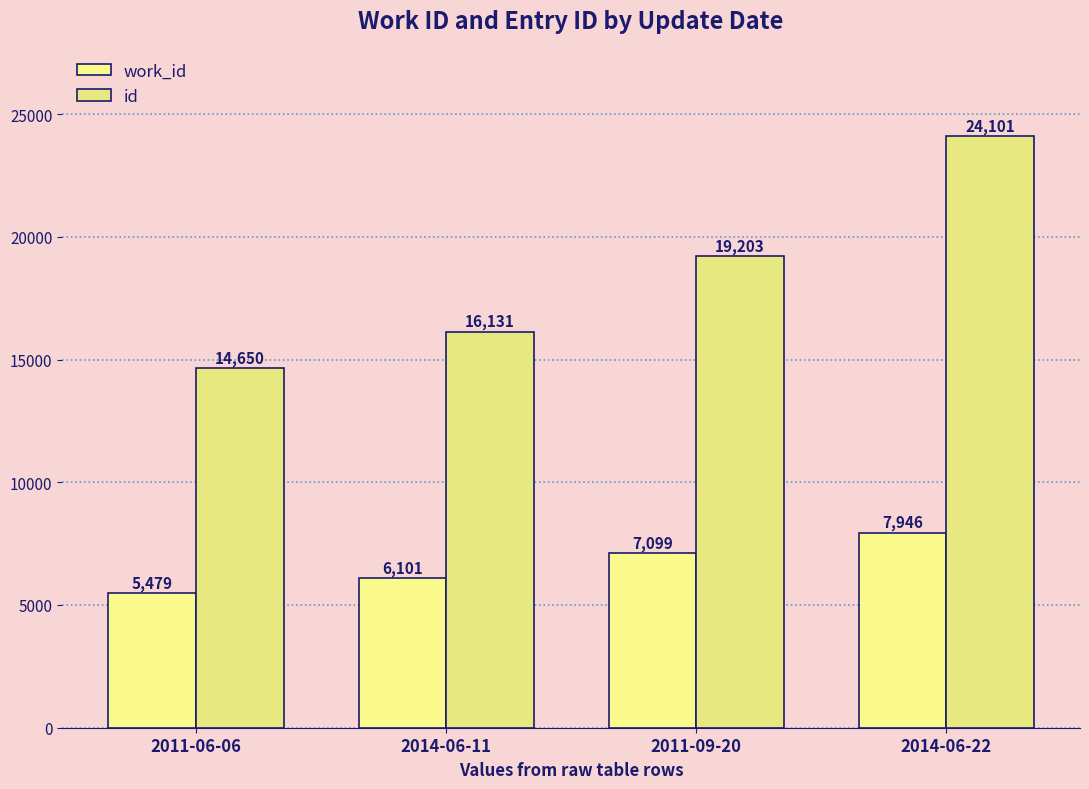

Reading right to left, list all the values displayed in this chart.

work_id: 2014-06-22=7946	2011-09-20=7099	2014-06-11=6101	2011-06-06=5479
id: 2014-06-22=24101	2011-09-20=19203	2014-06-11=16131	2011-06-06=14650